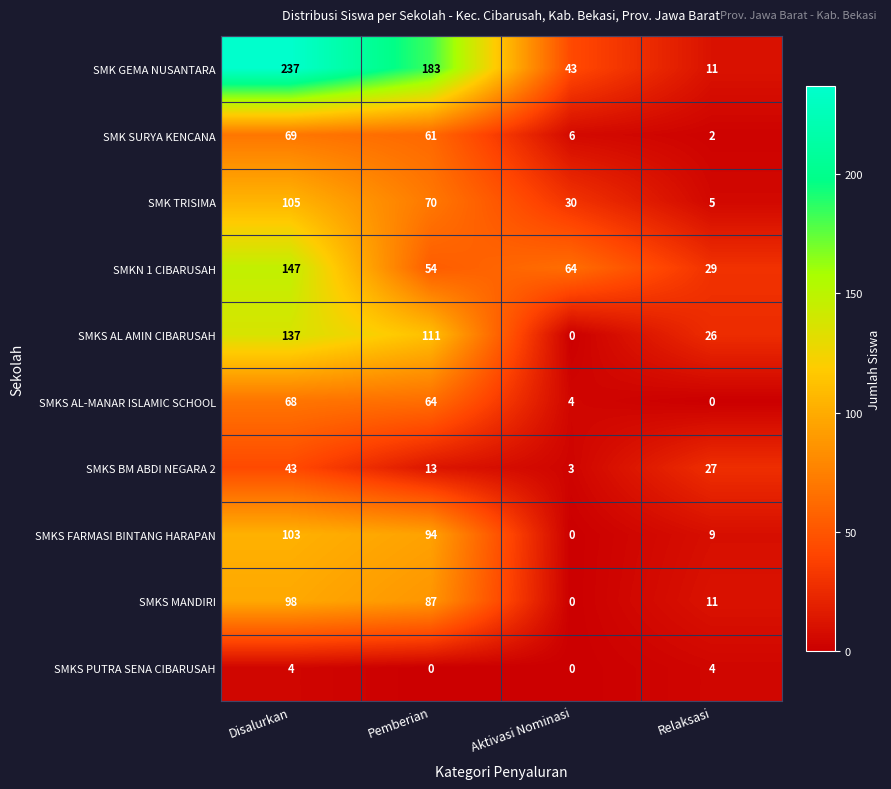

Which series changed the most between Pemberian and Aktivasi Nominasi?

SMK GEMA NUSANTARA